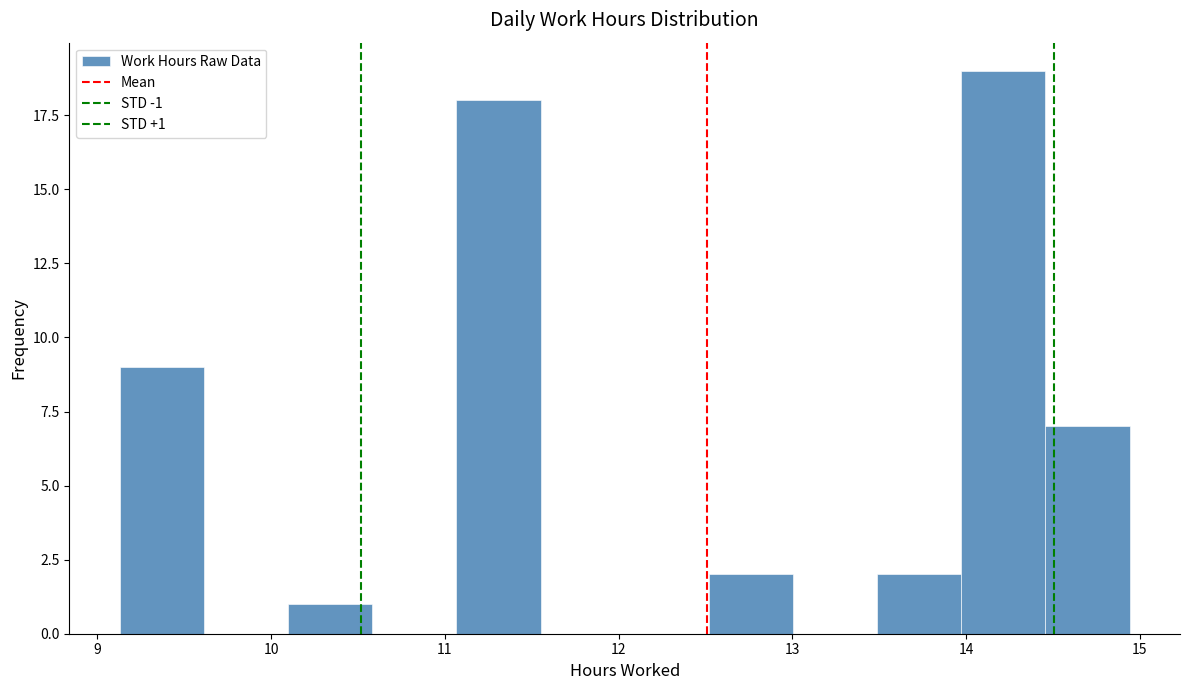

Which range on the x-axis has the tallest bar?

14.0 to 14.5